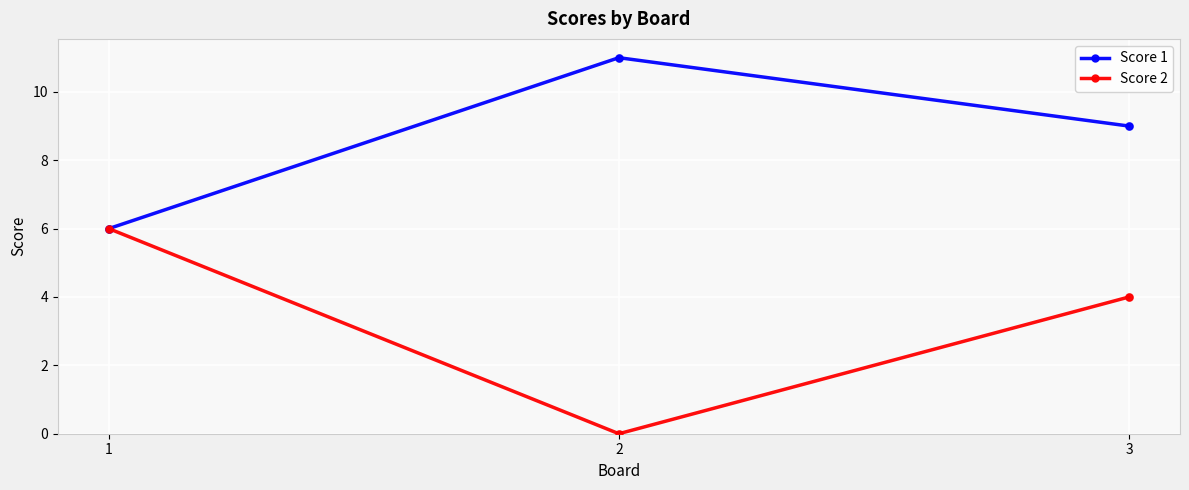

Which series has the largest total across all categories?

Score 1